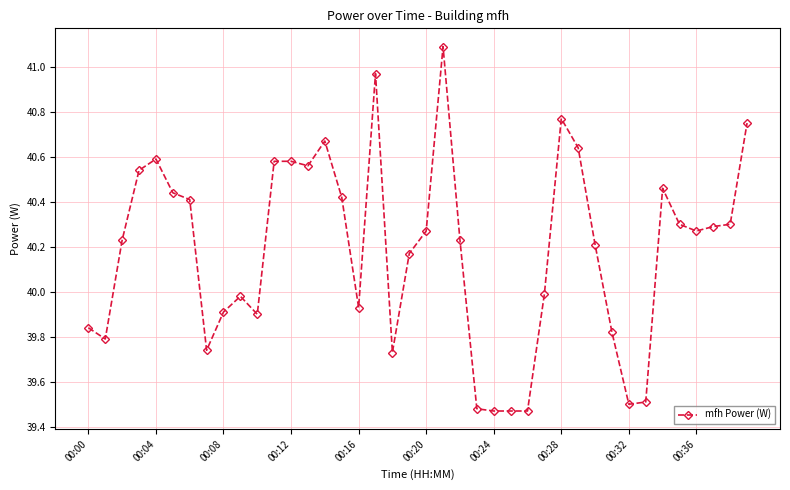

True or false: the data has more than 2 interior local peaks.

True